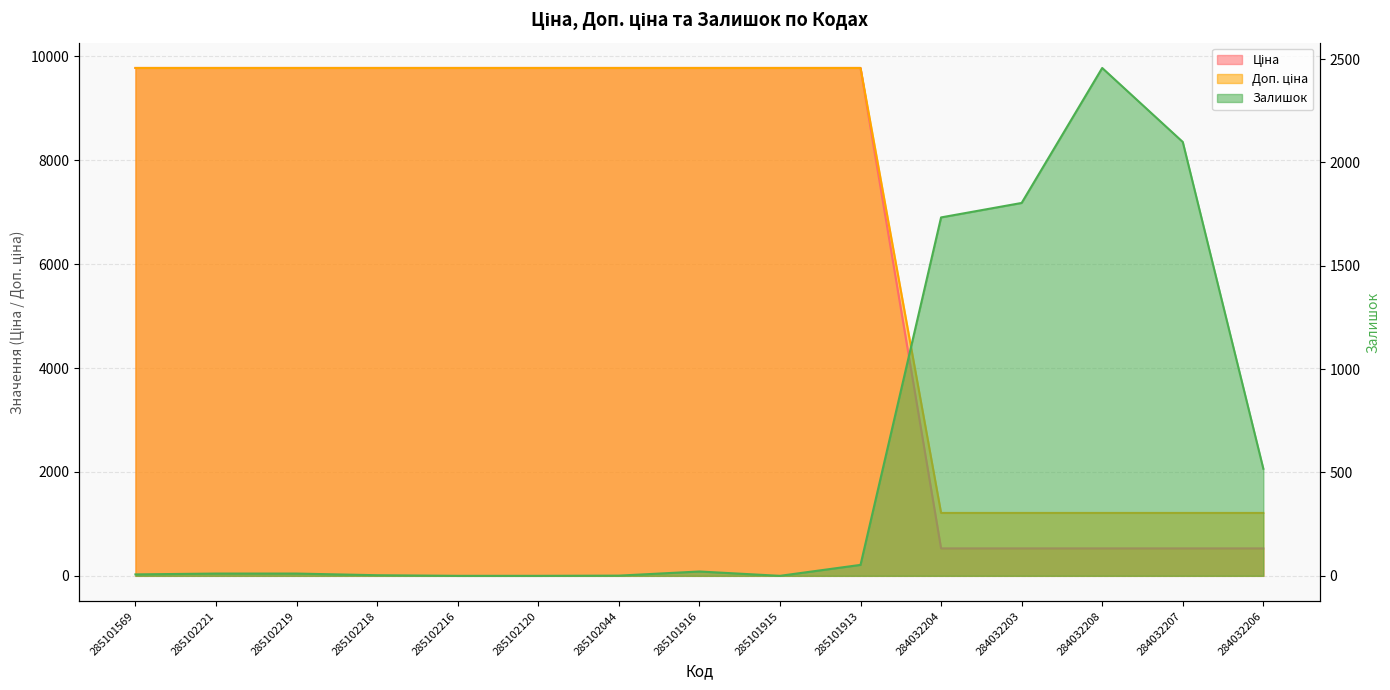

Reading left to right, what are all the values shown in this chart?

Ціна: 9775.5	9775.5	9775.5	9775.5	9775.5	9775.5	9775.5	9775.5	9775.5	9775.5	528.2	528.2	528.2	528.2	528.2
Доп. ціна: 9775.5	9775.5	9775.5	9775.5	9775.5	9775.5	9775.5	9775.5	9775.5	9775.5	1210.7	1210.7	1210.7	1210.7	1210.7
Залишок: 7.0	11.0	11.0	3.0	0.0	0.0	1.0	21.0	0.0	53.0	1734.0	1804.0	2457.0	2099.0	518.0